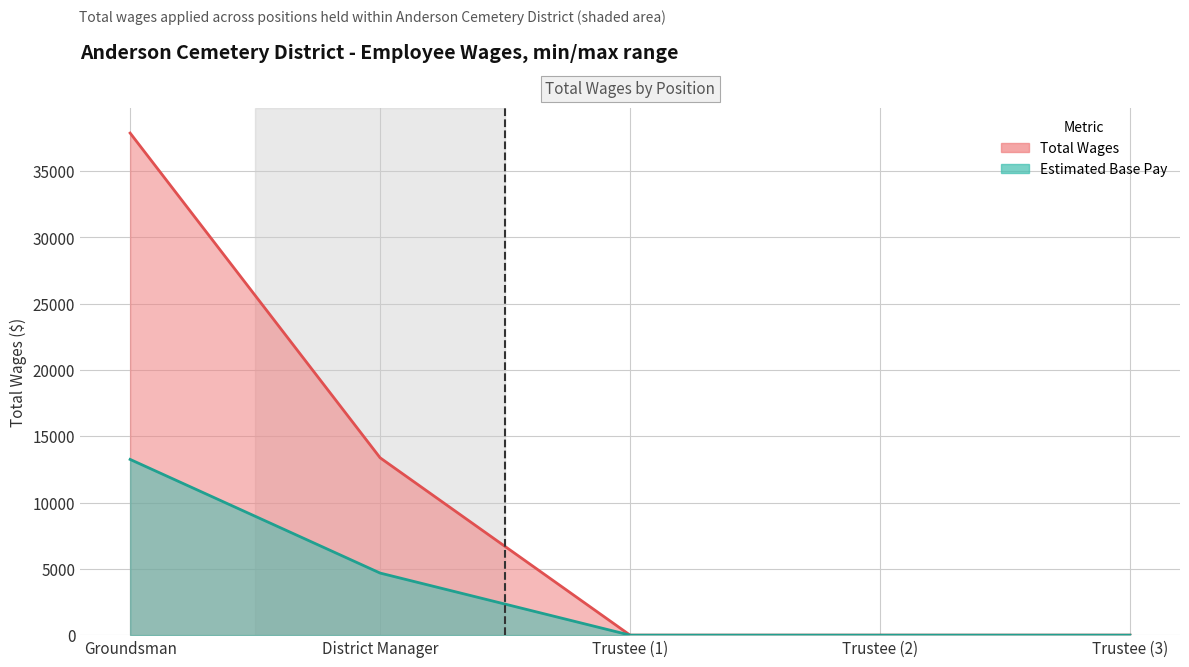

True or false: Total Wages Line and Estimated Base Pay Line intersect in this chart.

False